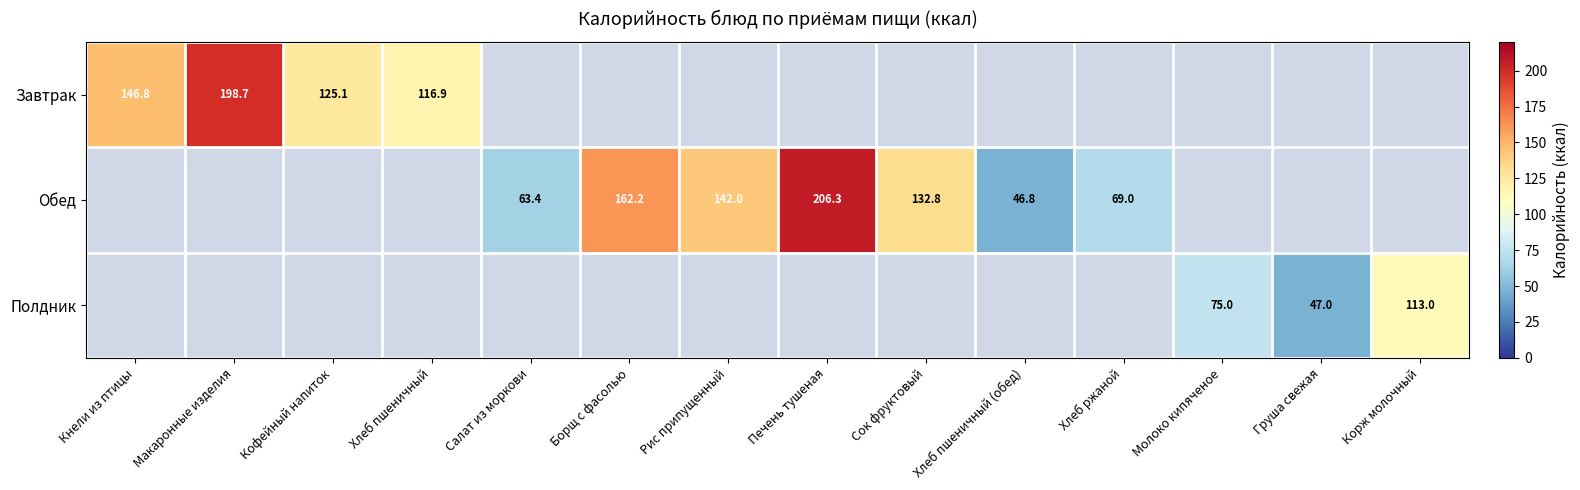

Count the number of categories in the chart.

14